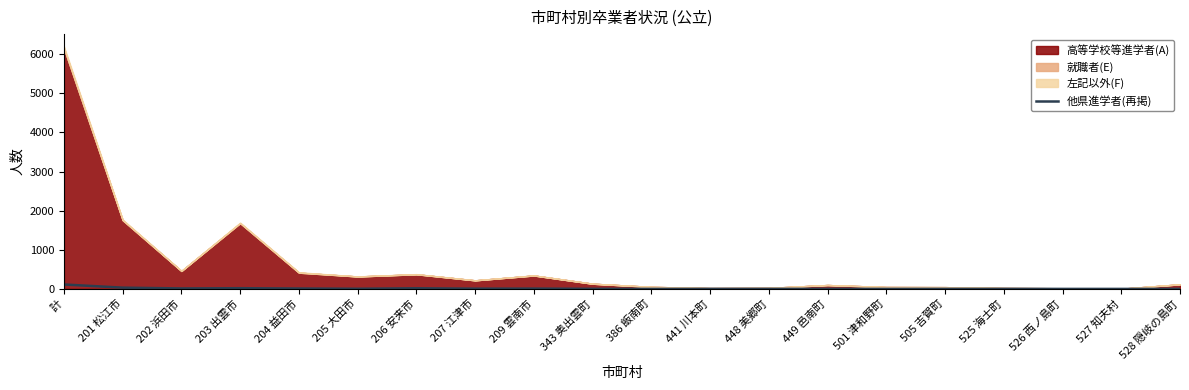

The 他県進学者(再掲) series shows 0 at 528 隠岐の島町. True or false?

True